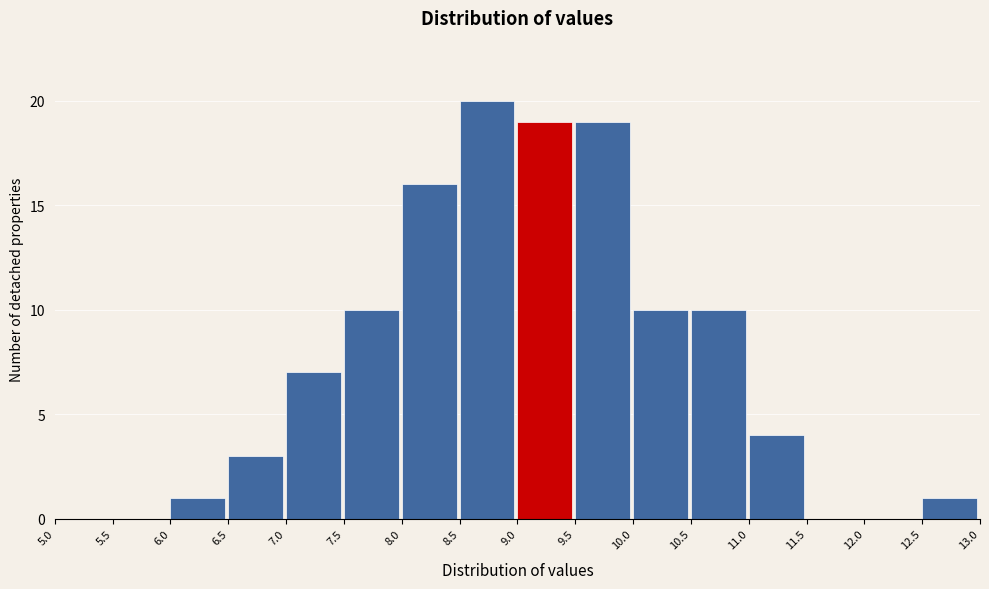

Reading left to right, list every bar in this chart as the range it spans on the x-axis followed by its height. The values are not printed on the chart, so give them approximately, as read against the axis.

5.0 to 5.5: 0
5.5 to 6.0: 0
6.0 to 6.5: 1
6.5 to 7.0: 3
7.0 to 7.5: 7
7.5 to 8.0: 10
8.0 to 8.5: 16
8.5 to 9.0: 20
9.0 to 9.5: 19
9.5 to 10.0: 19
10.0 to 10.5: 10
10.5 to 11.0: 10
11.0 to 11.5: 4
11.5 to 12.0: 0
12.0 to 12.5: 0
12.5 to 13.0: 1